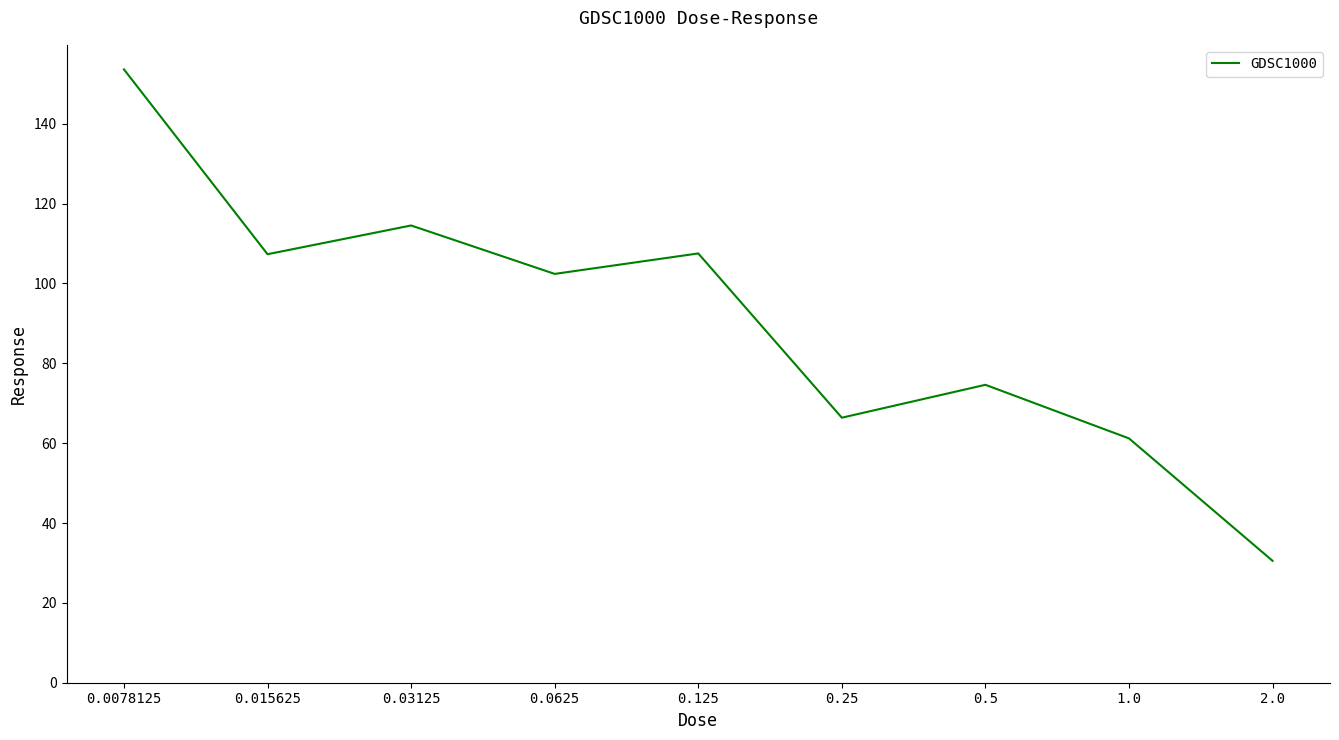

Where does the data first go above 102?

0.0078125